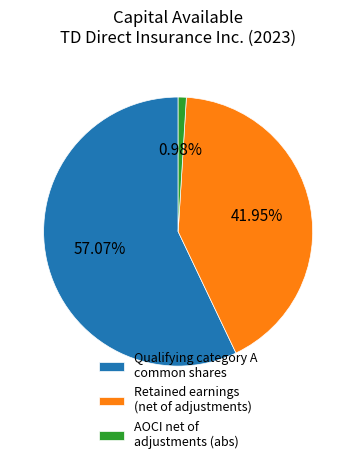

Which category has the smallest portion of the pie?

AOCI net of adjustments (abs)